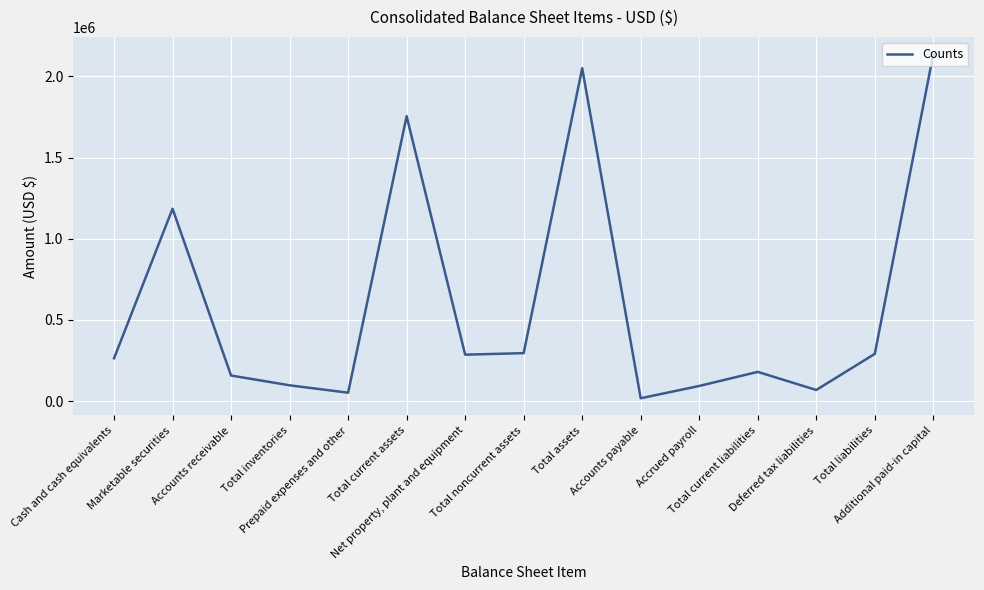

What is the greatest value displayed?

2136910